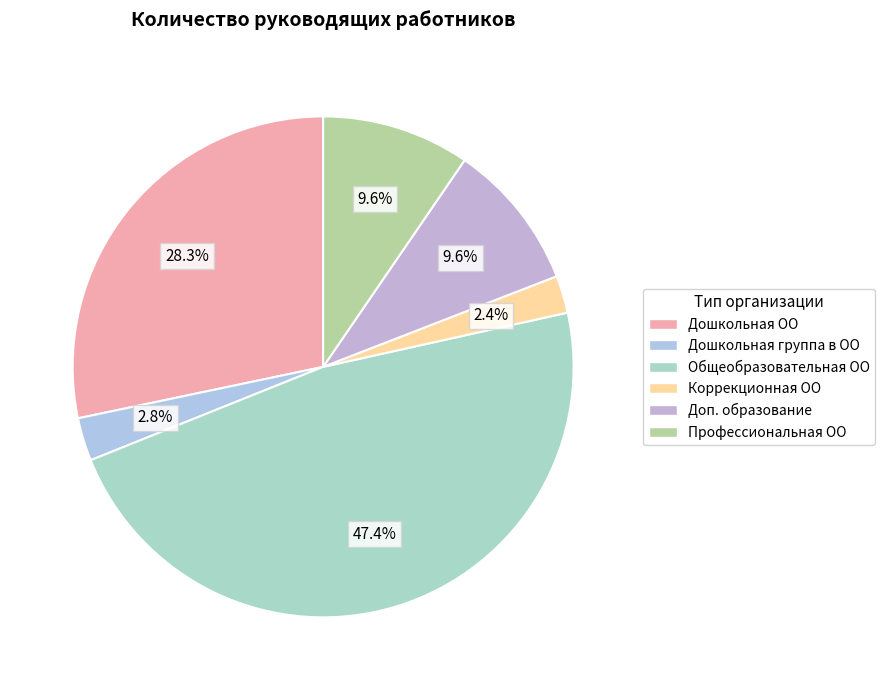

Is there any slice that represents more than half of the pie?

No